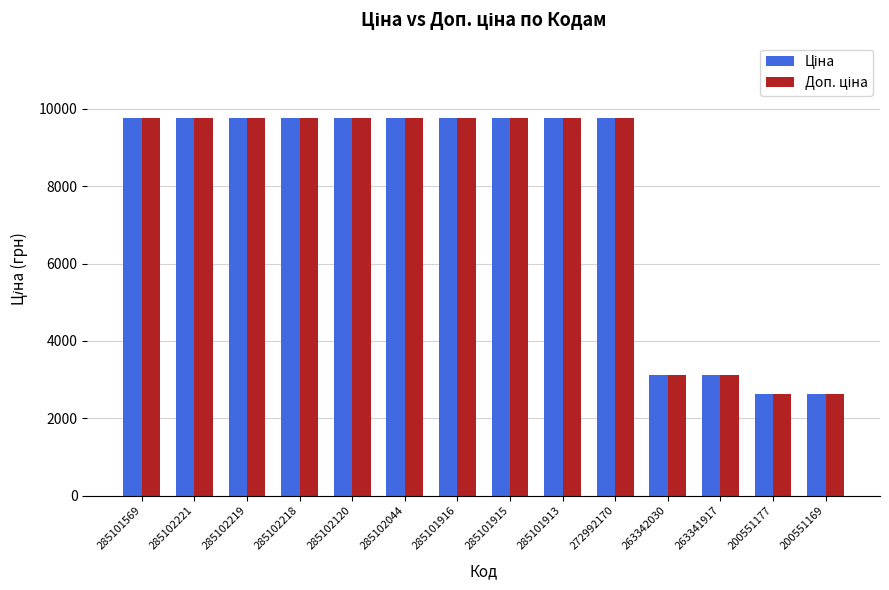

What is the total value across all series at 200551177?

5242.4